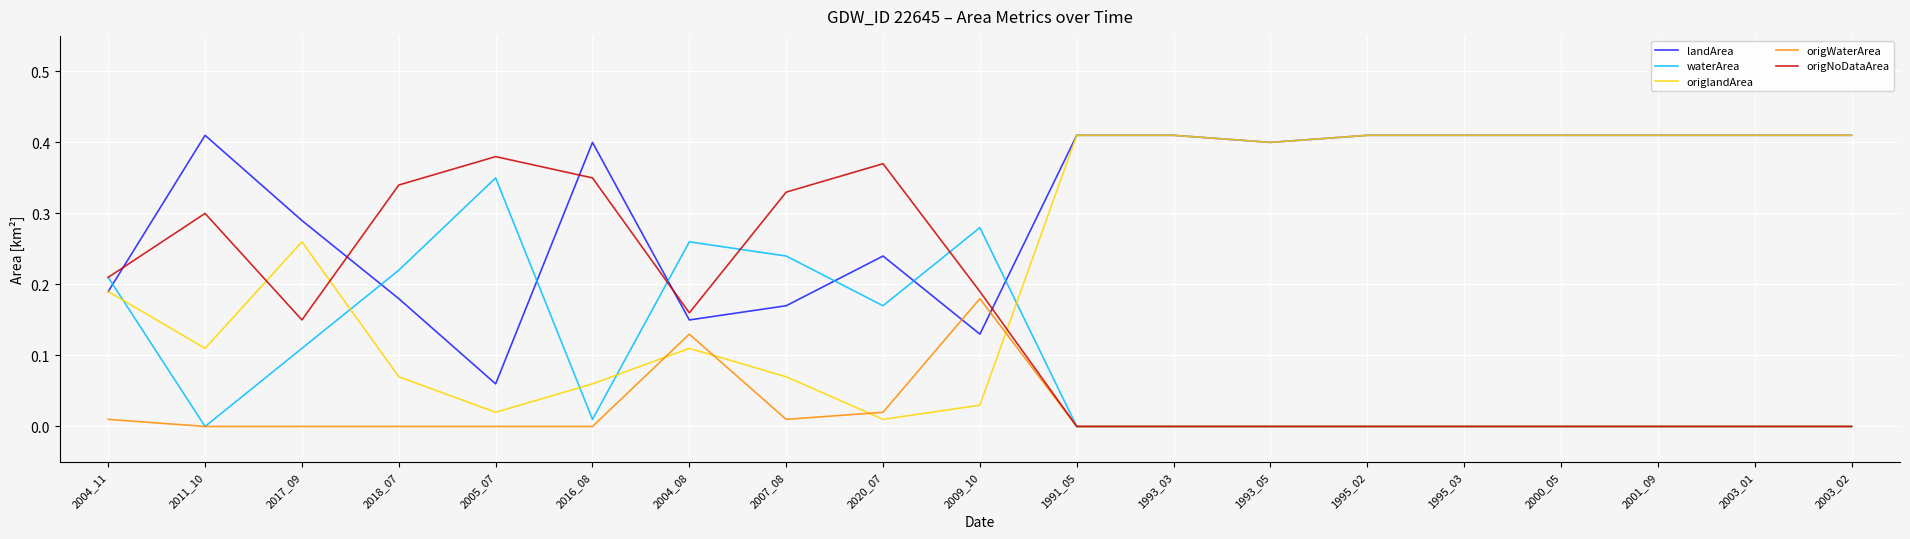

What position from the right is 1993_05?

7